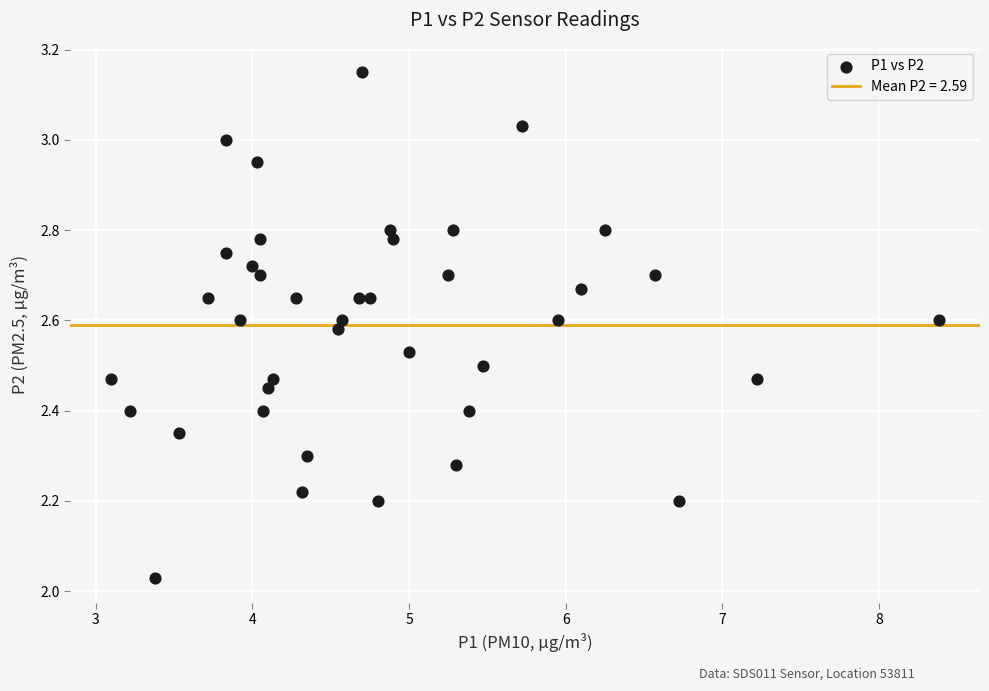

What is the range of Y values (max minus min)?

1.1